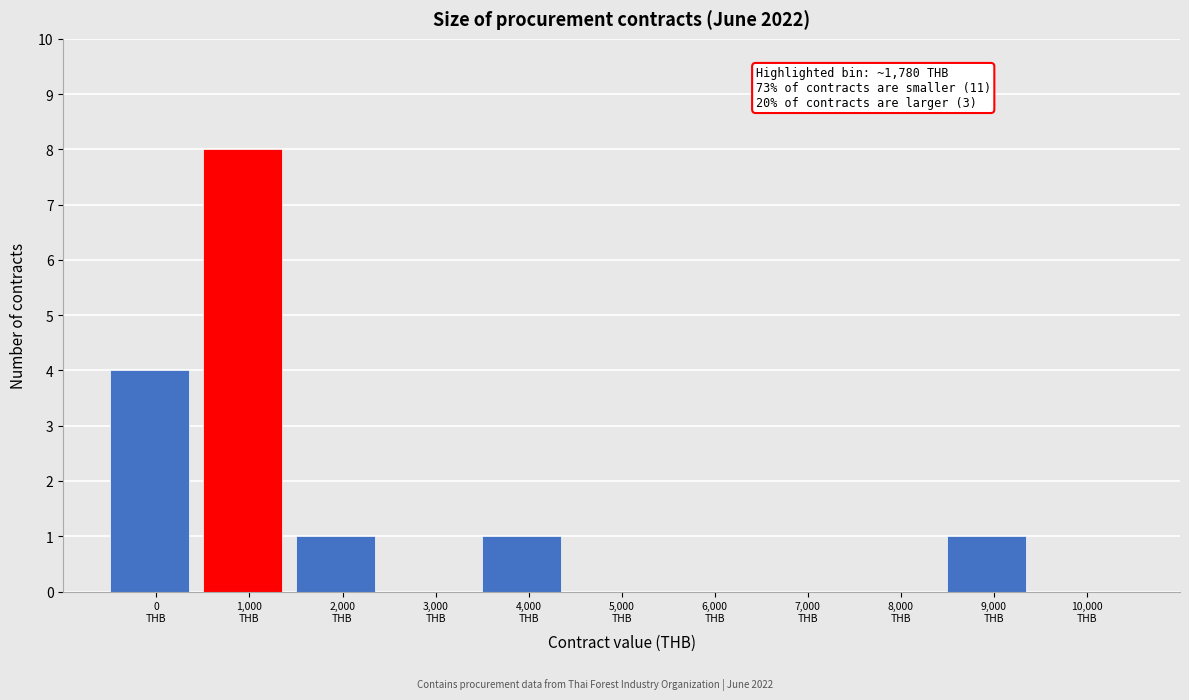

What is the sum of all values?

15